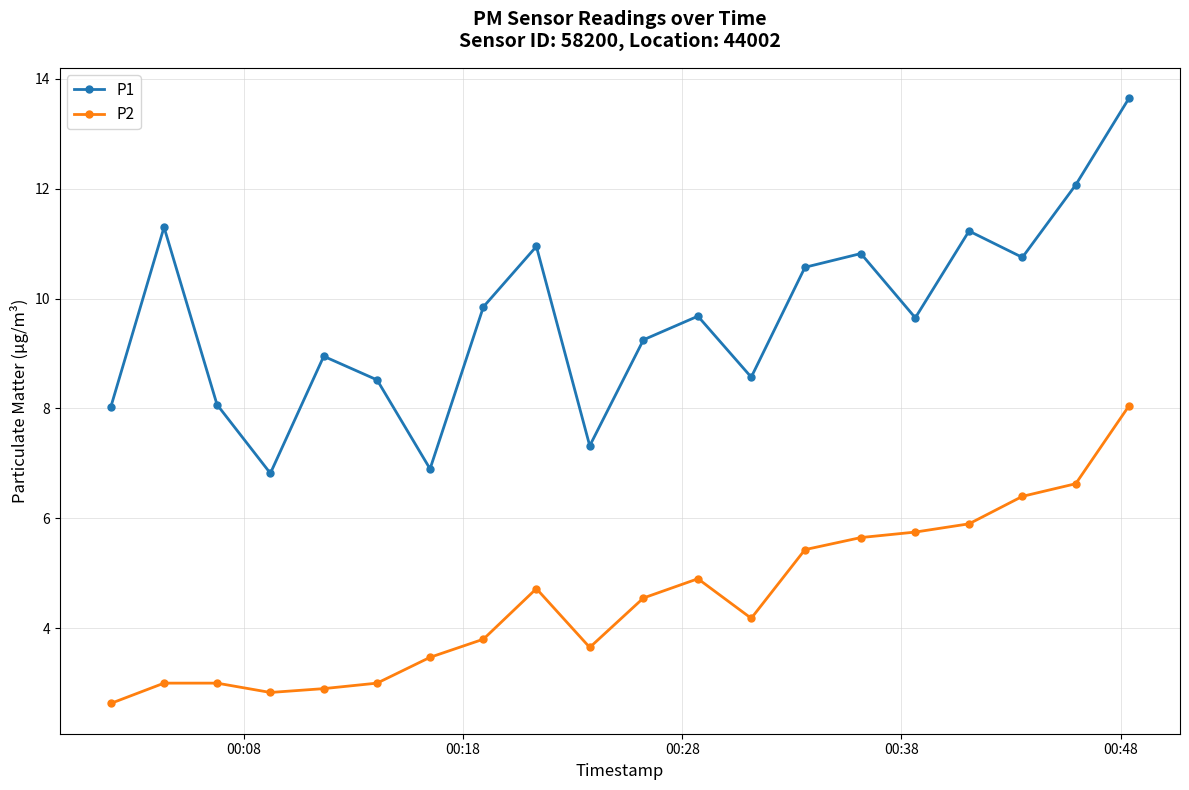

List the series in order of their overall mean, lowest first.

P2, P1